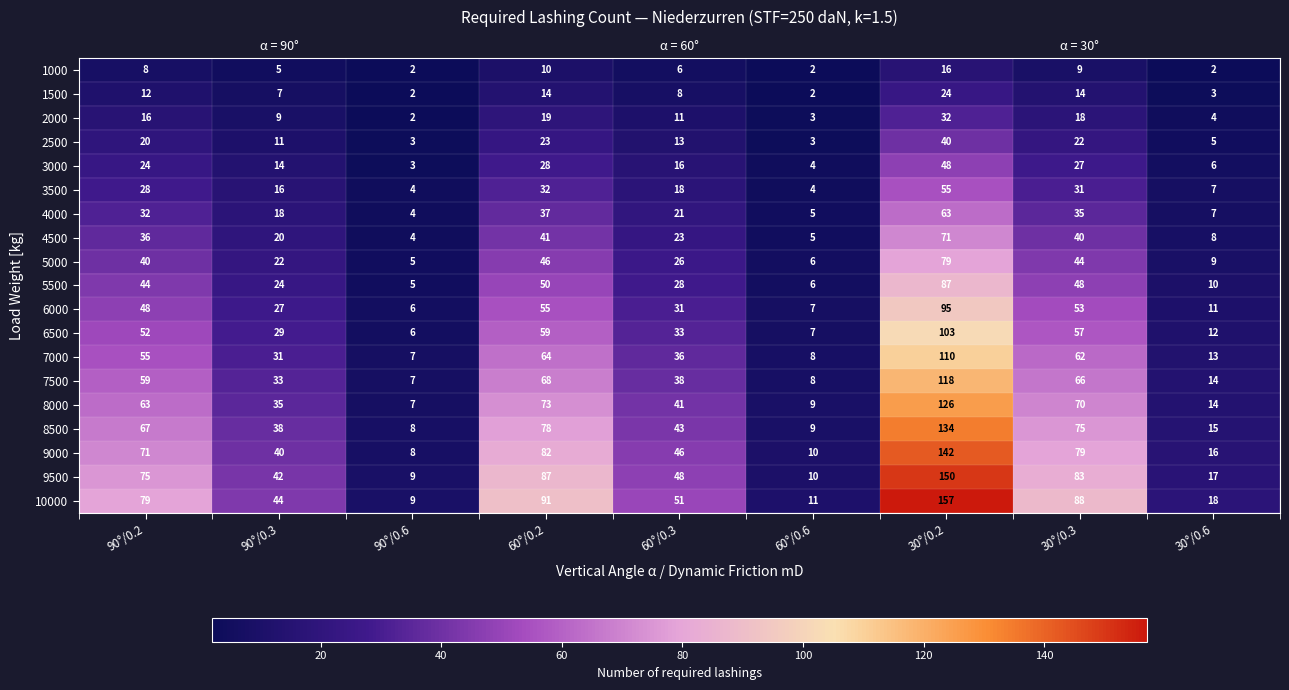

Between 30°/0.3 and 60°/0.3, which is larger?

30°/0.3